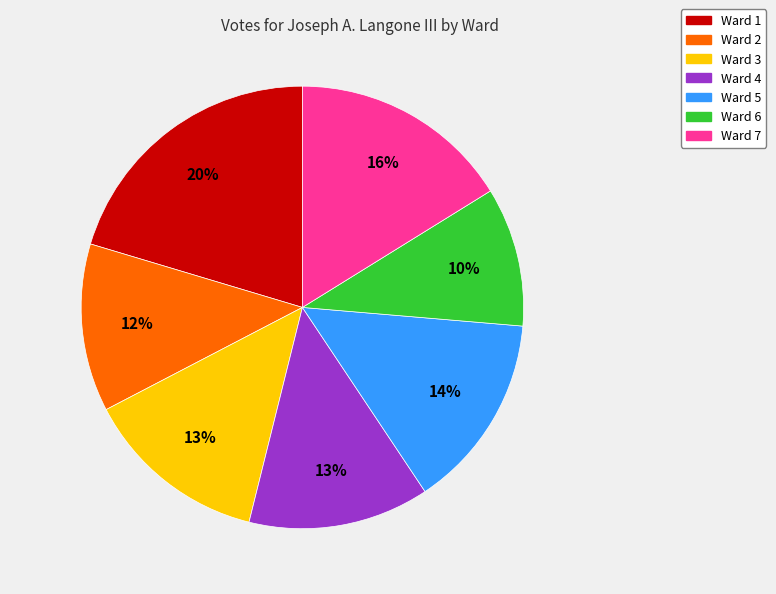

To the nearest percent, what is the combined percentage of Ward 5 and Ward 4?

28%